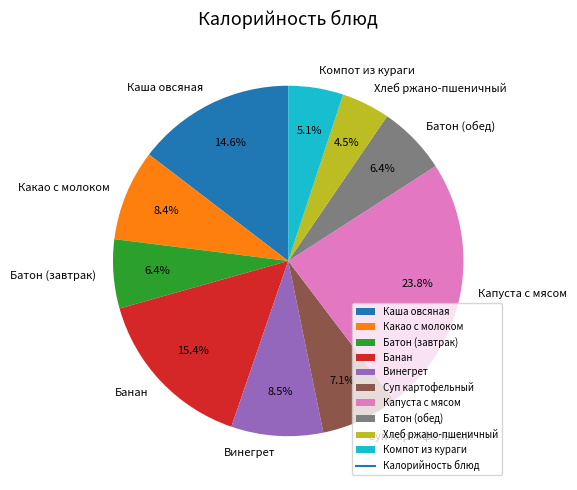

What is the smallest slice in the pie chart?

Хлеб ржано-пшеничный